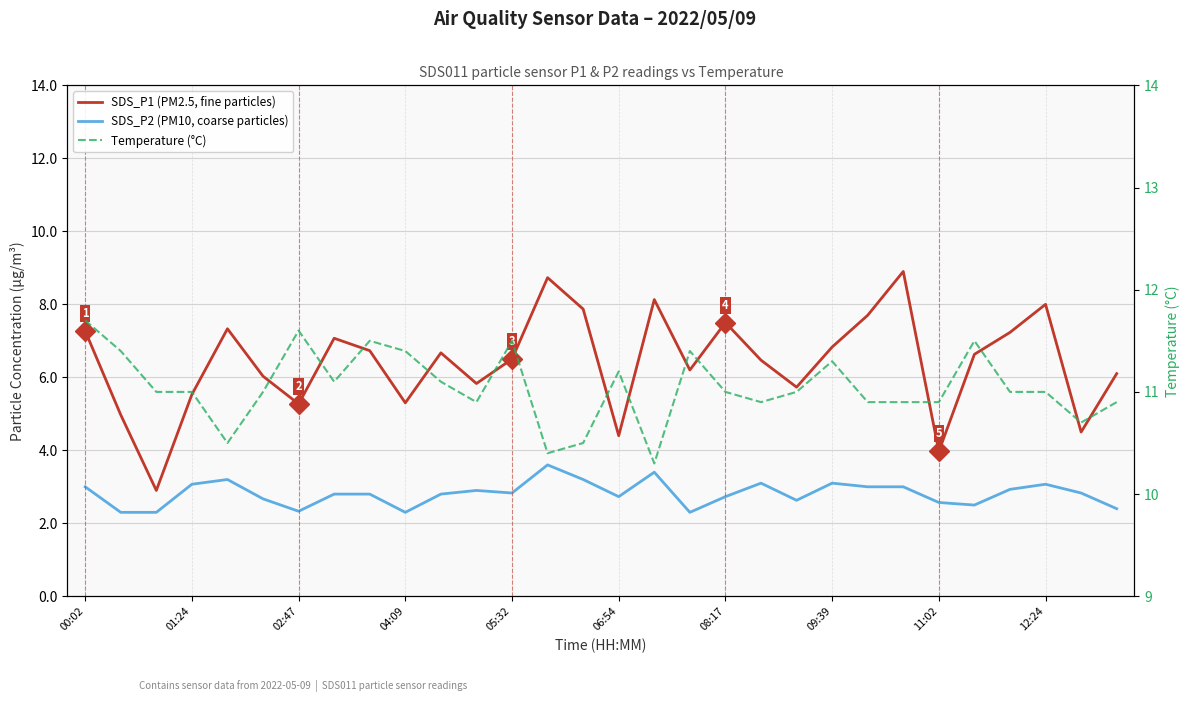

Is the value of SDS_P2 (PM10, coarse particles) at 00:02 greater than the value of SDS_P1 (PM2.5, fine particles) at 06:54?

No